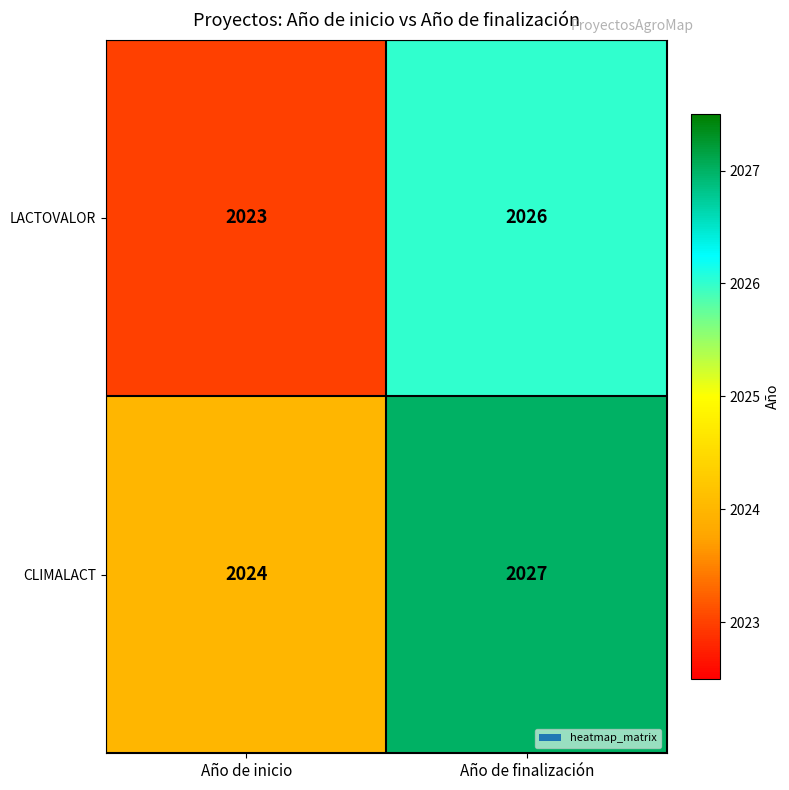

List the series in order of their overall mean, highest first.

CLIMALACT, LACTOVALOR